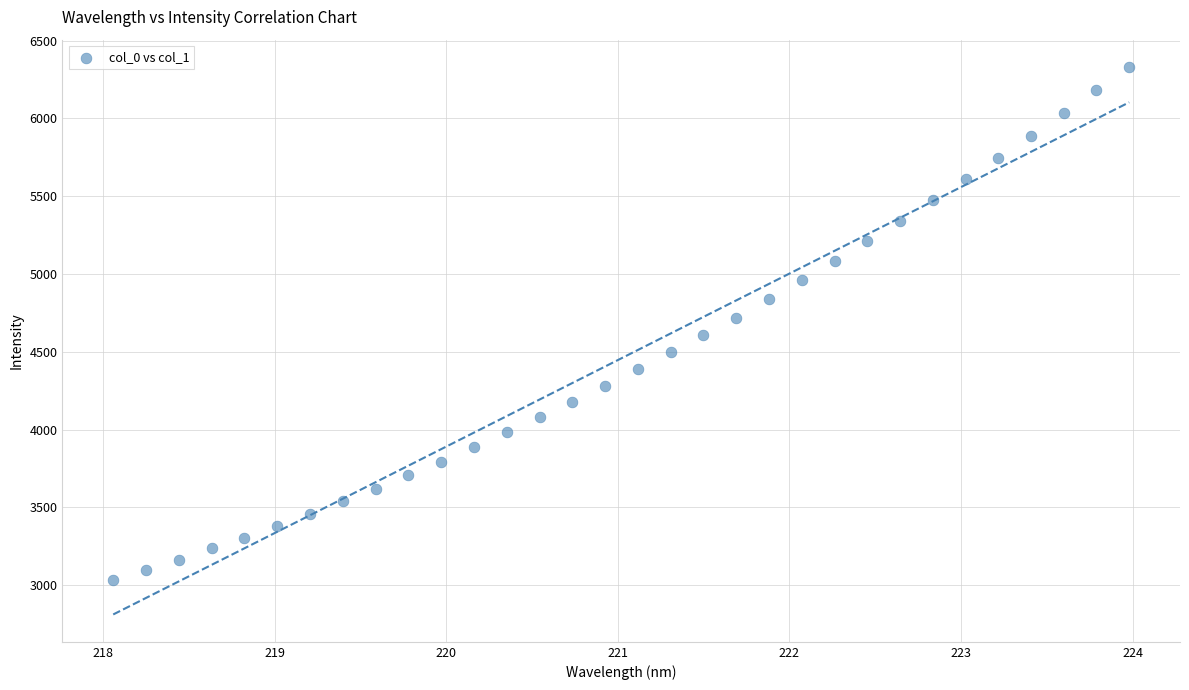

What is the range of X values (max minus min)?

5.9